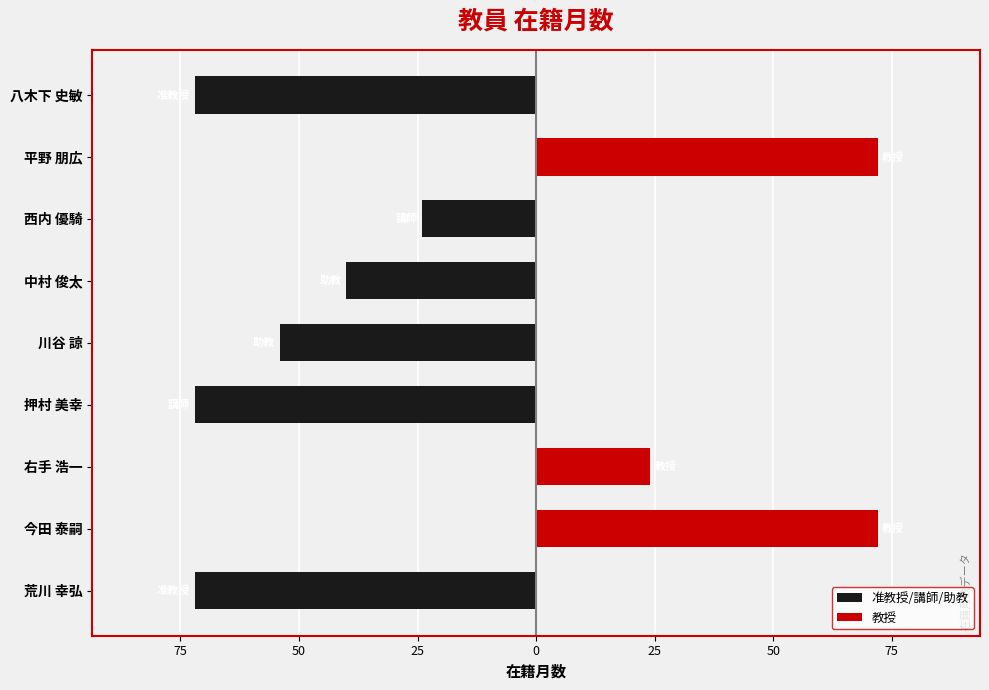

Which series has the largest total across all categories?

教授